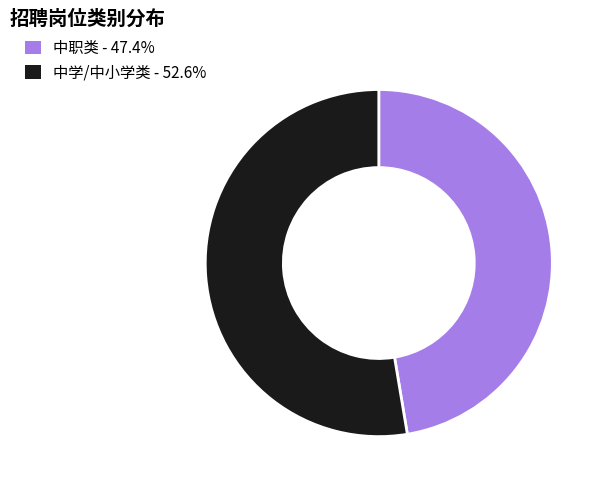

What is the ratio of the value at 中学/中小学类 - 52.6% to the value at 中职类 - 47.4%?

1.1